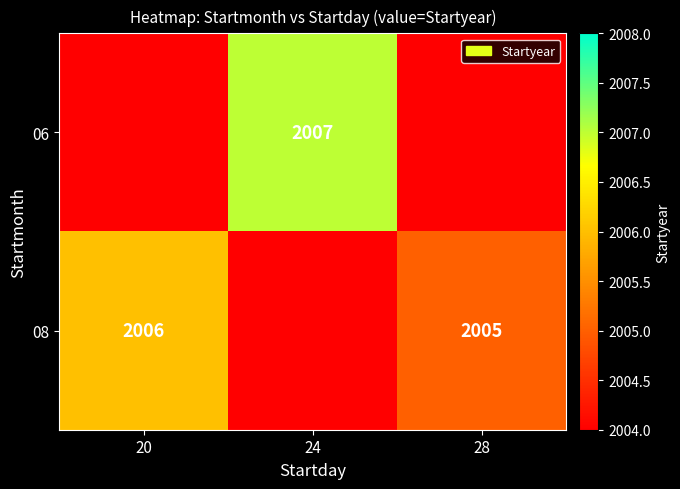

Is the value of 06 at 24 greater than the value of 08 at 28?

Yes